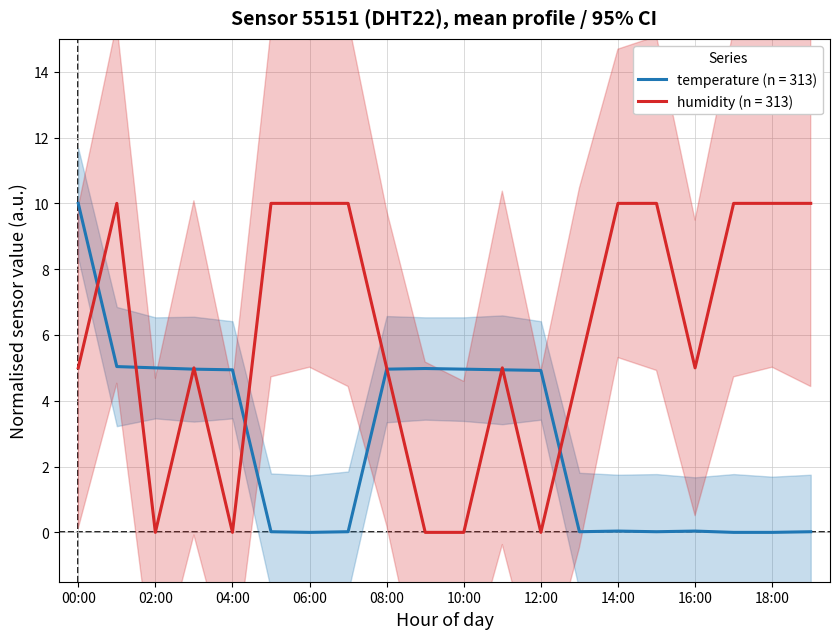

Rank the series by their average value, from lowest to highest.

temperature, humidity